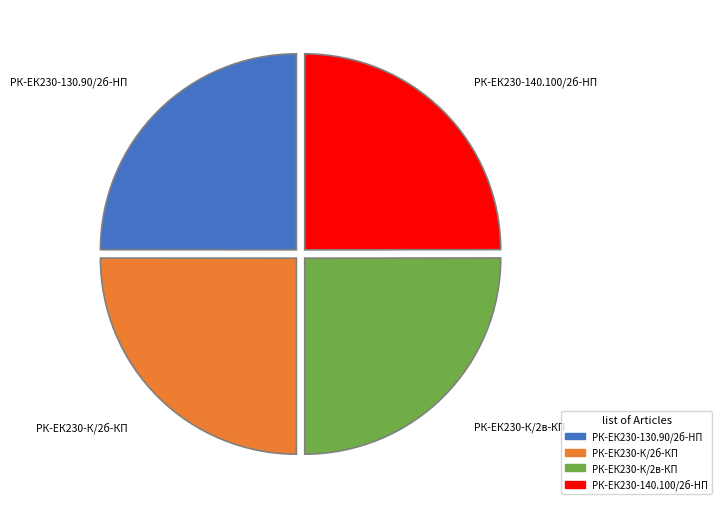

Does any single category account for the majority?

No